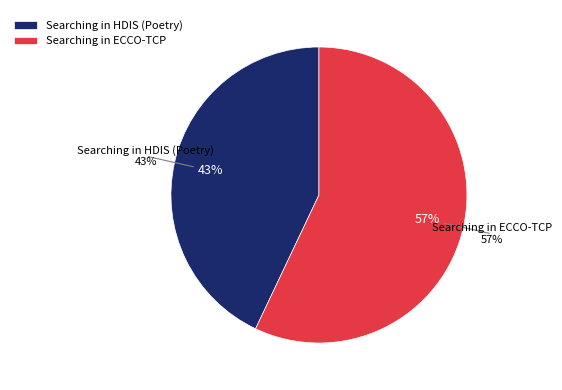

What is the total percentage of Searching in ECCO-TCP and Searching in HDIS (Poetry)?

100.0%